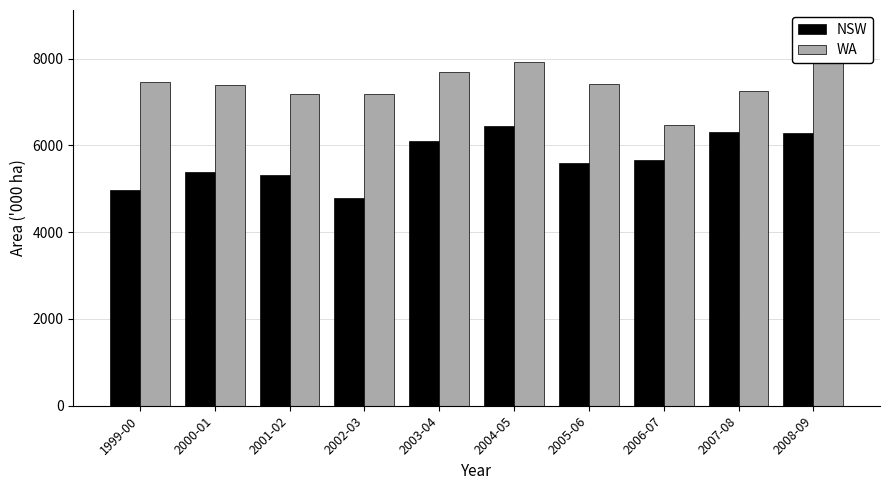

Which series has the largest total across all categories?

WA